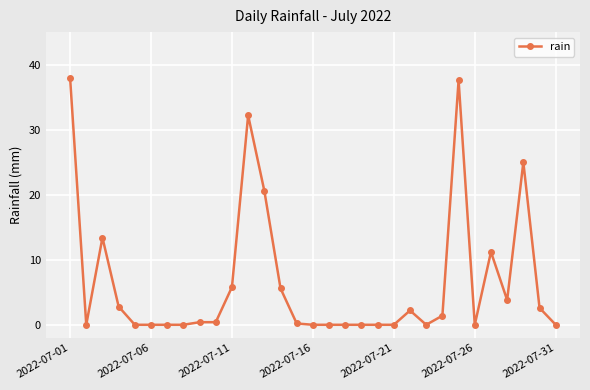

True or false: there are more than 1 points higher than both neighbors.

True